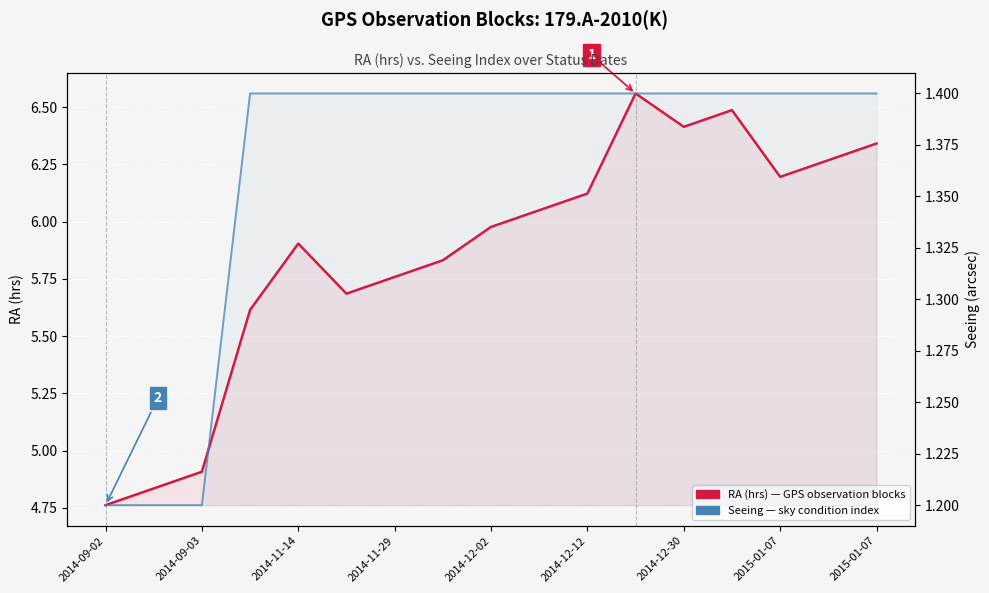

Count the number of categories in the chart.

17